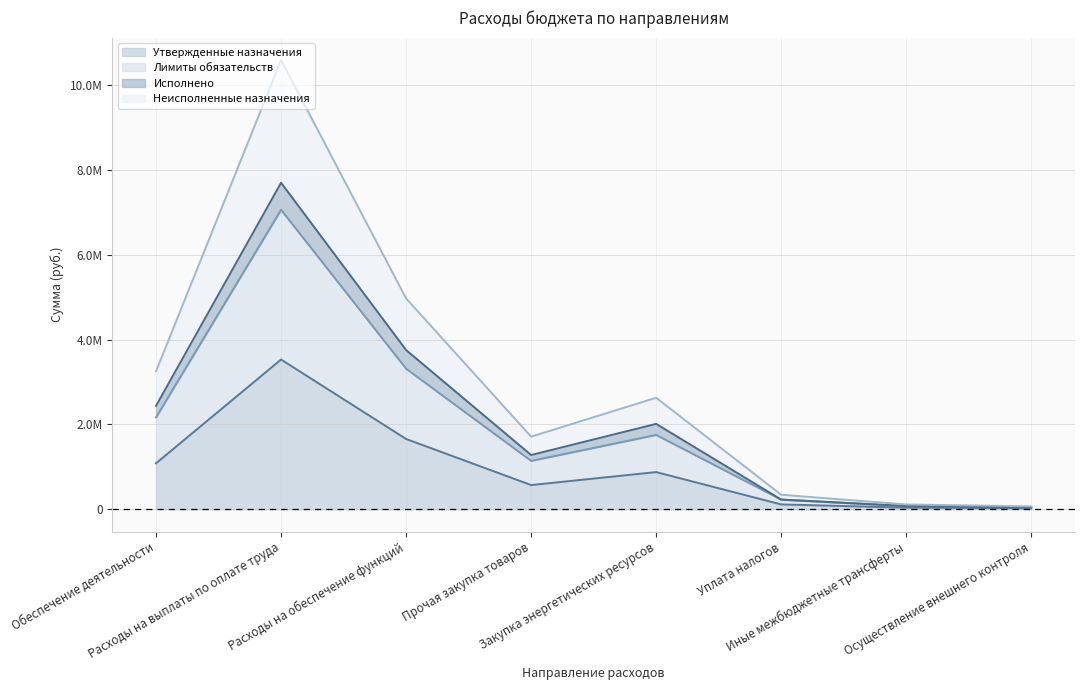

What is the maximum value shown in the chart?

10587000.0